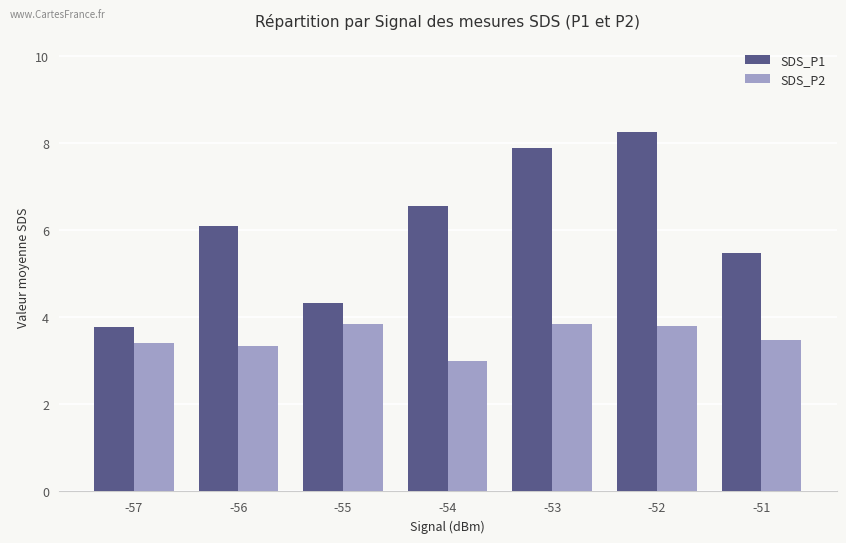

Which series has the largest range (max minus min)?

SDS_P1